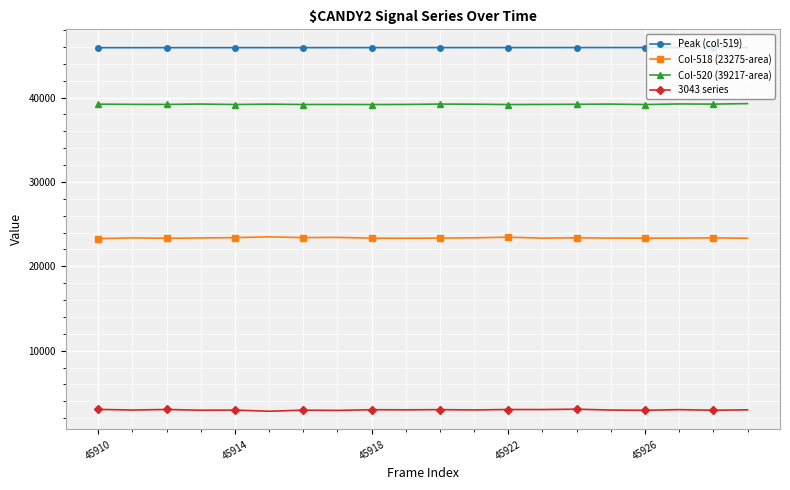

True or false: Col-518 (23275-area) and Peak (col-519) intersect in this chart.

False